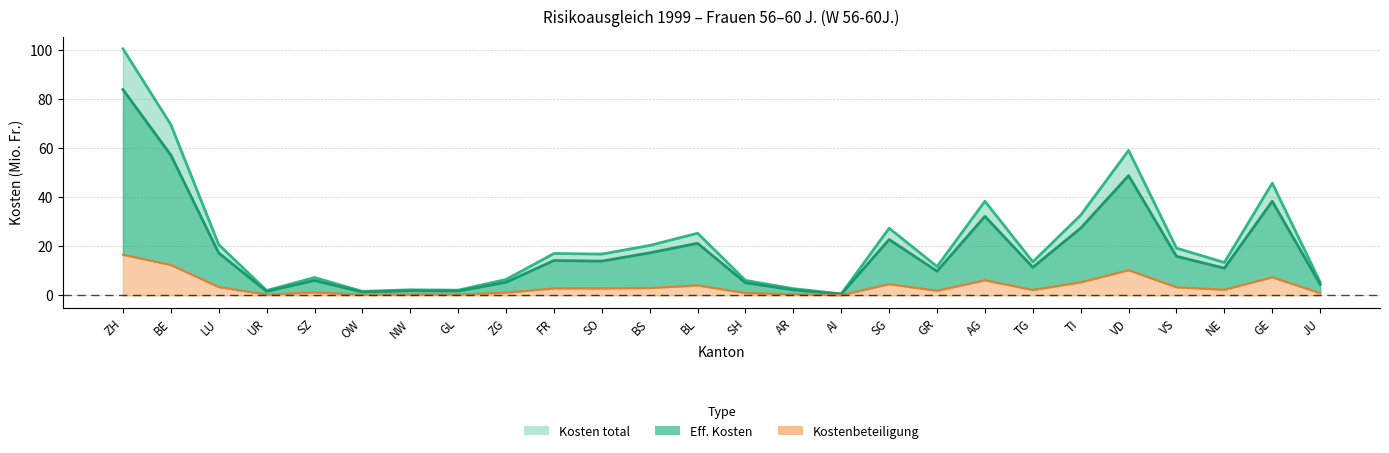

At GR, list the series in order from smallest to largest.

Kostenbeteiligung, Eff. Kosten, Kosten